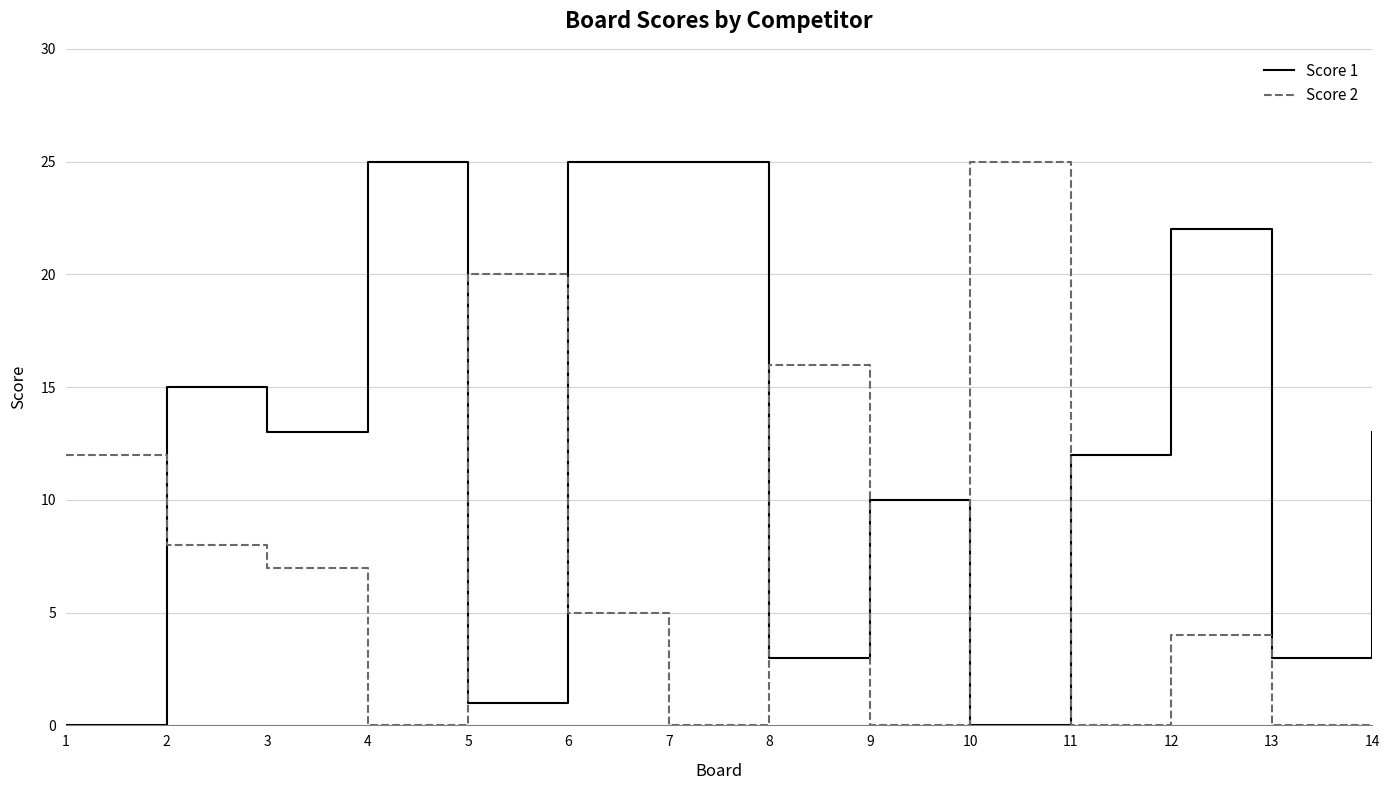

What is the total value across all series at 10?

25